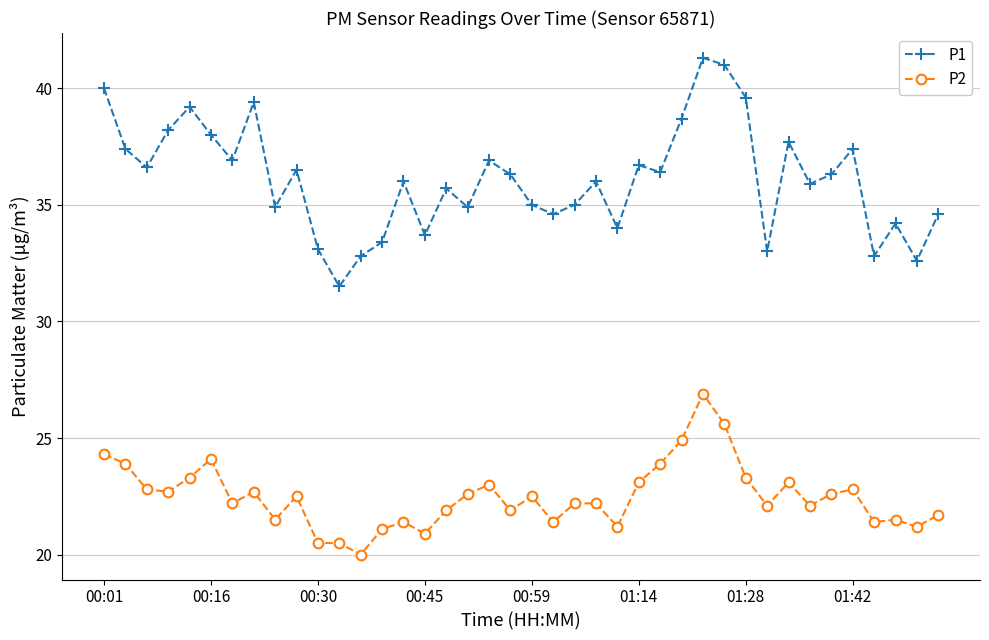

How many series are shown in this chart?

2